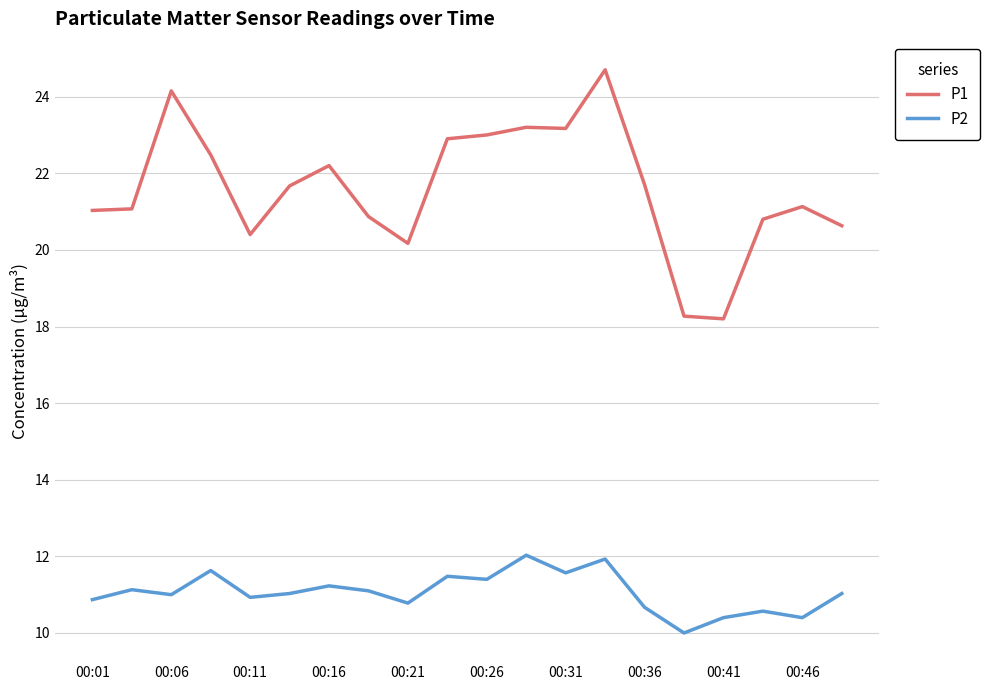

What are all the series names shown in the legend?

P1, P2